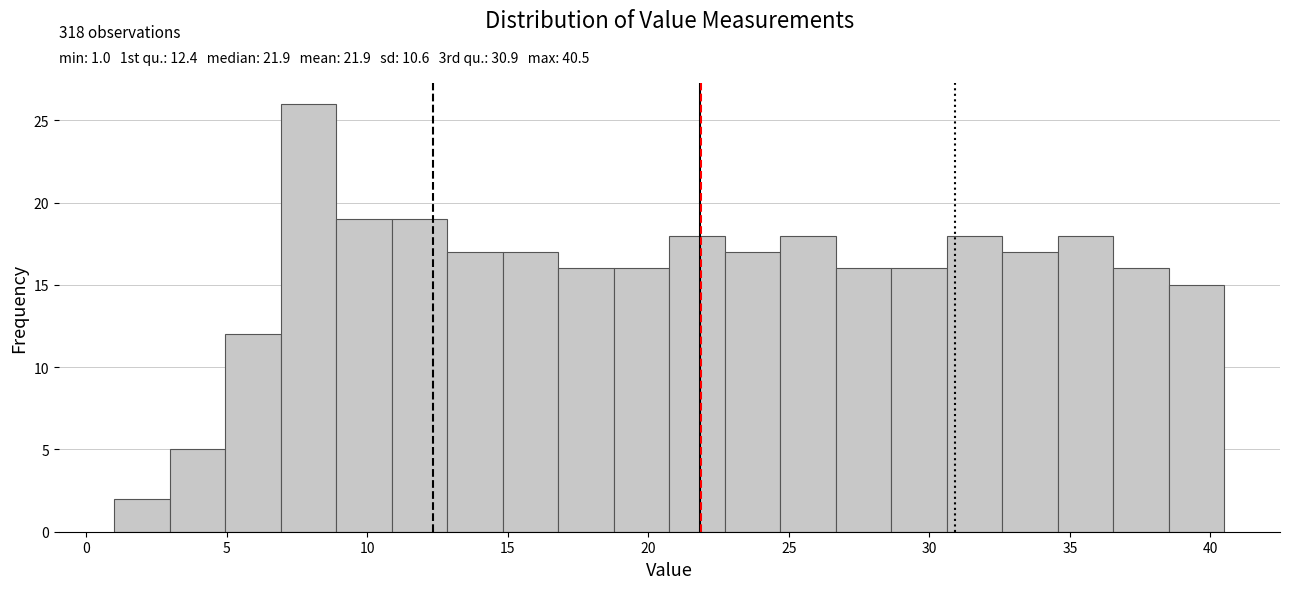

Read against the x-axis, roughly where is the centre of the tallest bar?

8.0